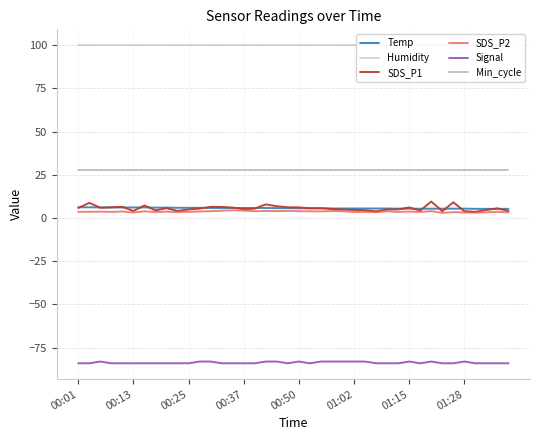

What is the maximum value for Signal?

-83.0